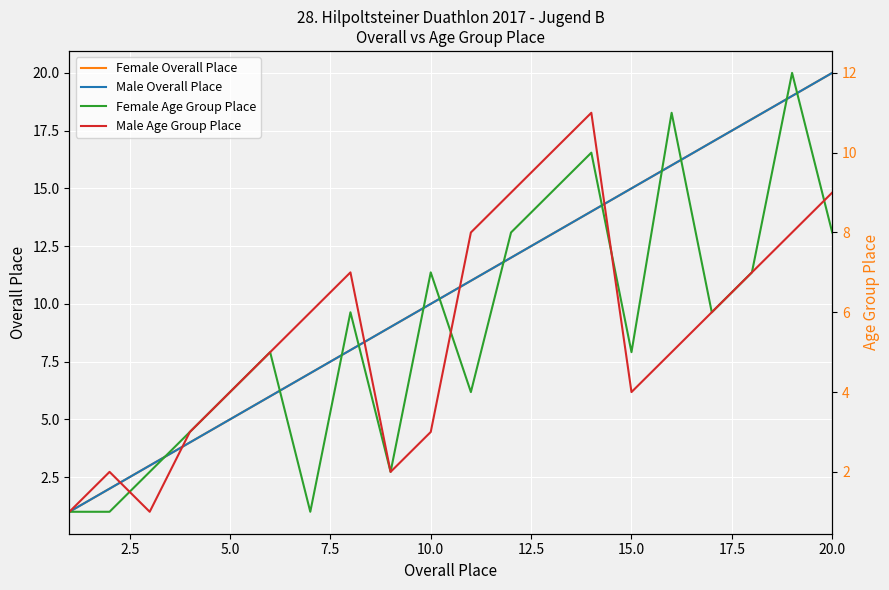

What is the minimum value shown in the chart?

1